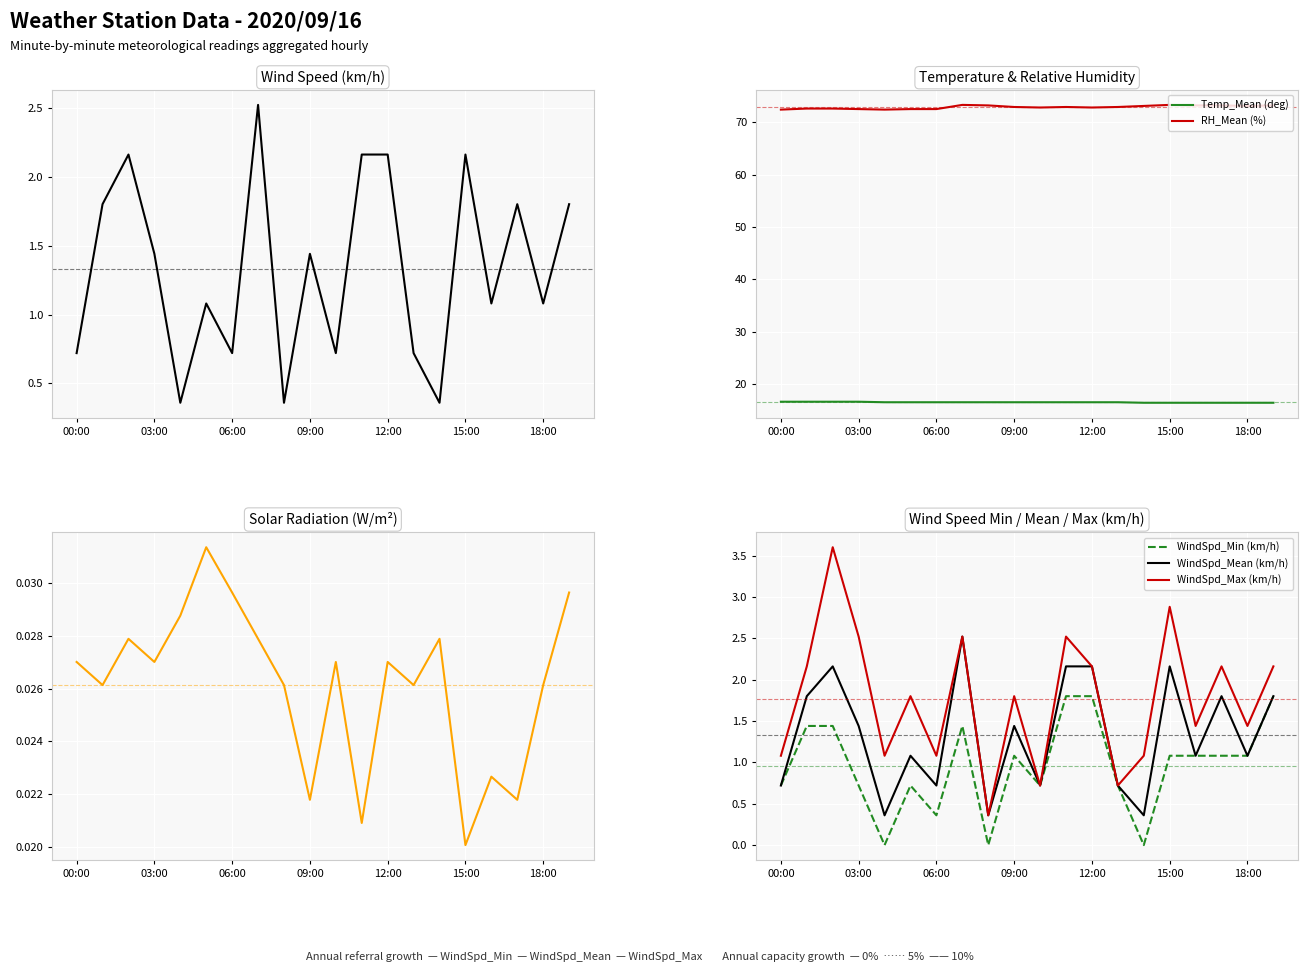

What is the label of the 11th point from the left?

10